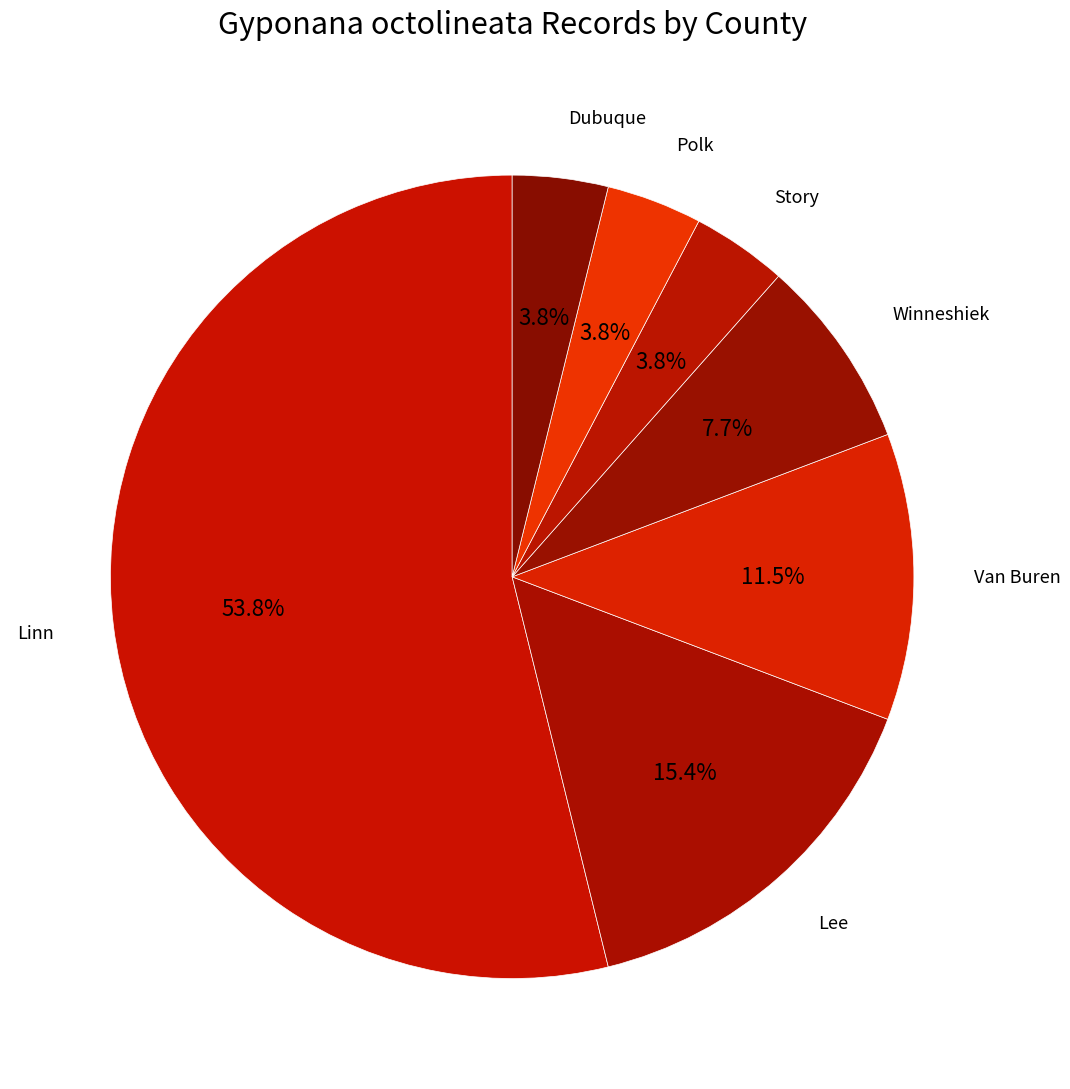

Which has a higher value, Winneshiek or Lee?

Lee